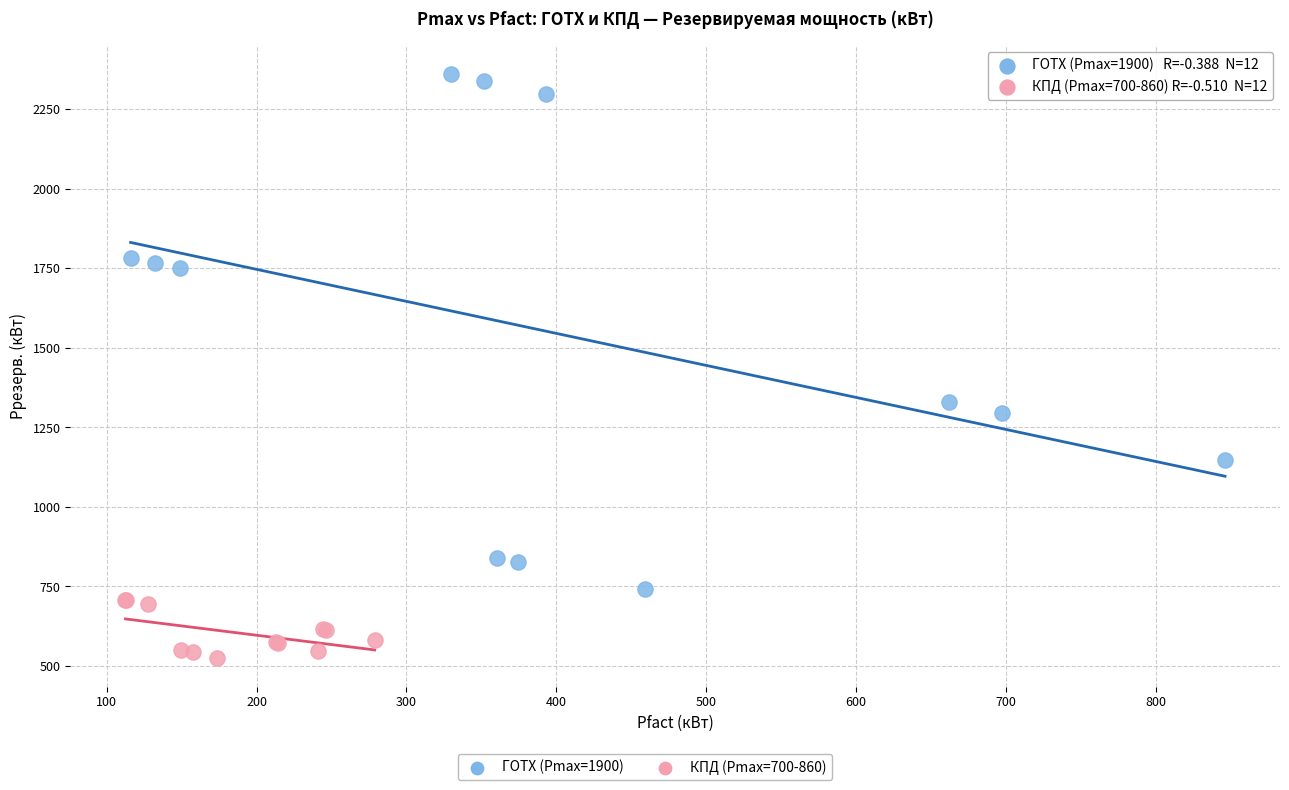

Which series has the widest spread of Y values?

ГОТХ (Pmax=1900)